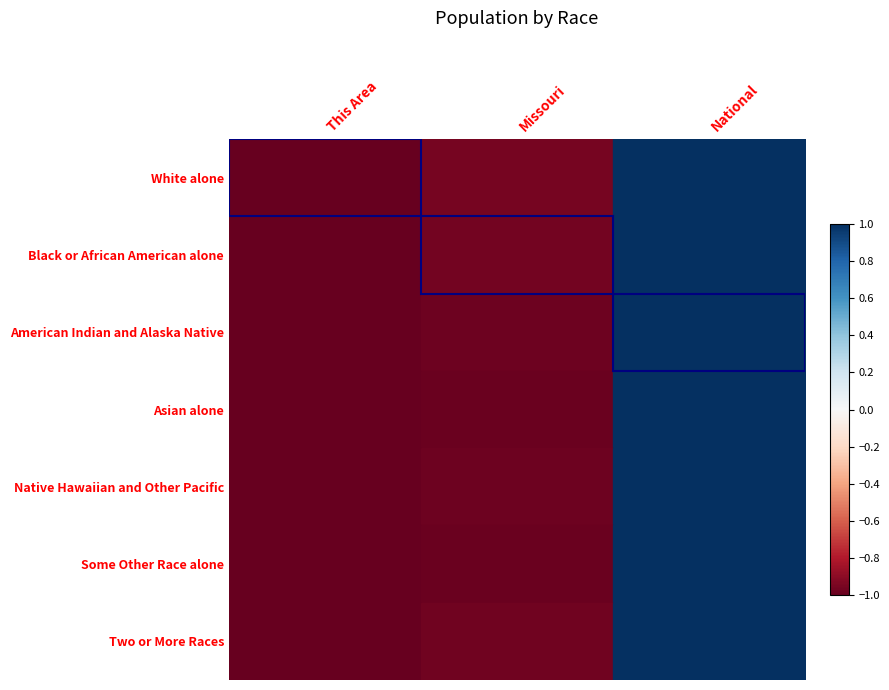

What is the total value across all series at This Area?

-7.0